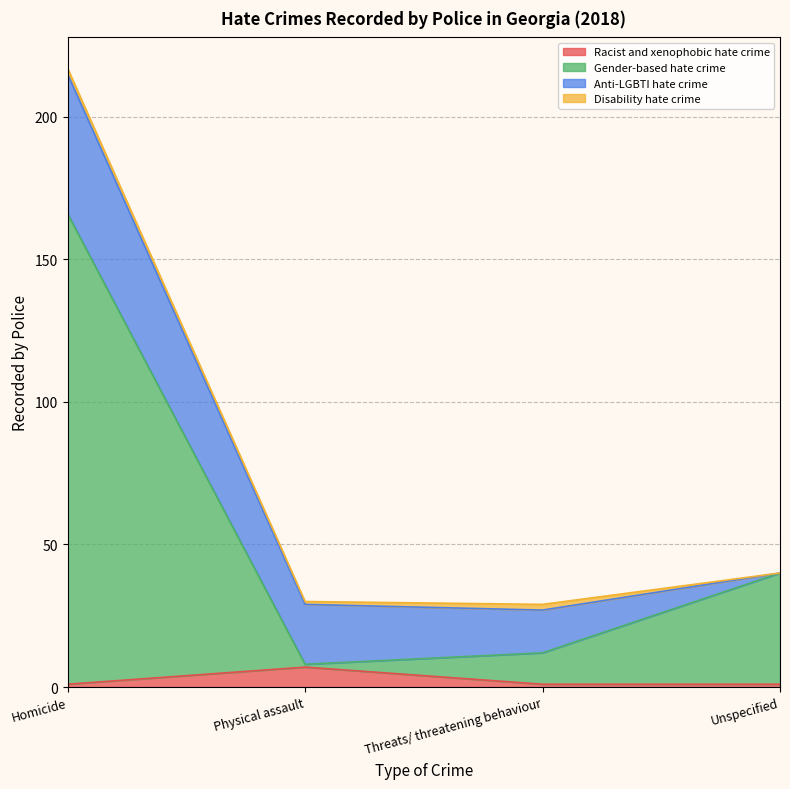

At which label does Gender-based hate crime reach its minimum?

Physical assault